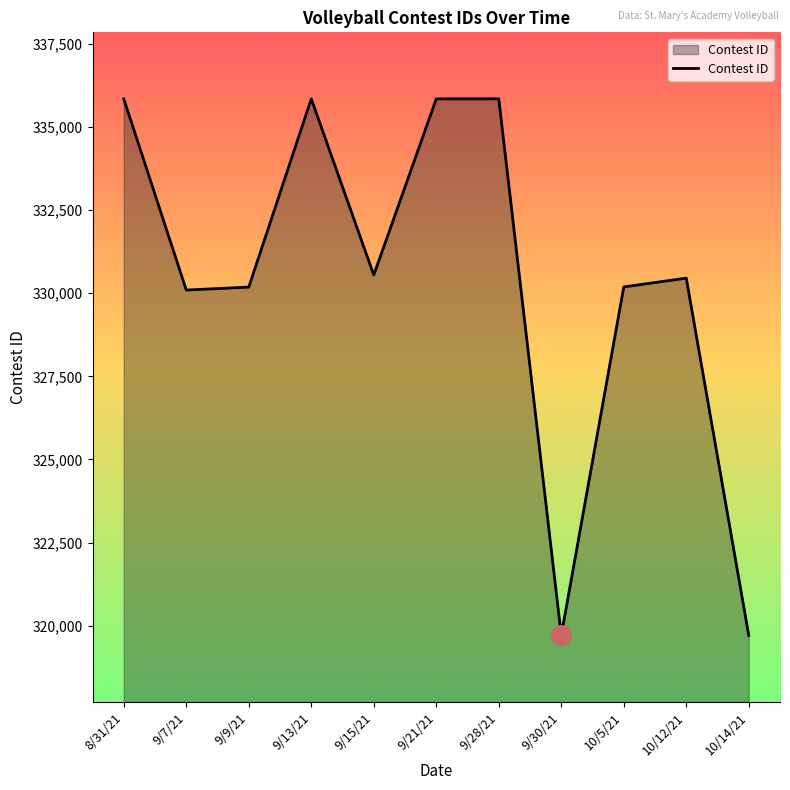

Approximately how many times larger is the value at 9/9/21 compared to 10/5/21?

1.0